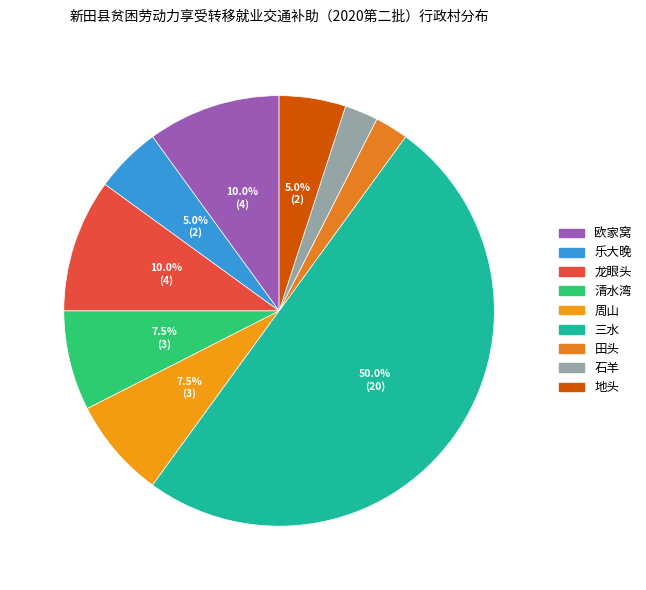

How many segments does this pie chart have?

9